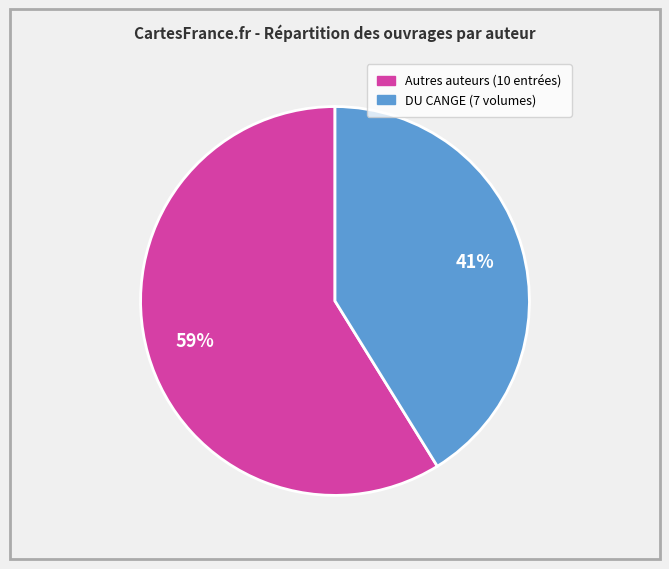

Is there a majority slice in this chart?

Yes